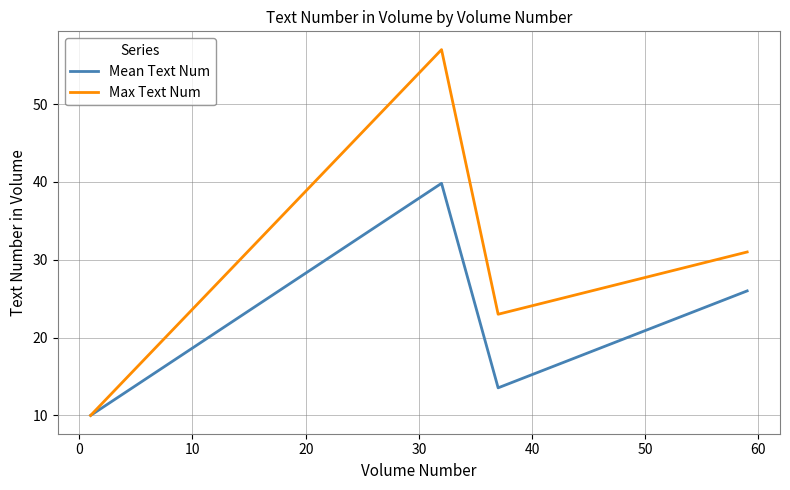

List the series in order of their peak value, highest first.

Max Text Num, Mean Text Num